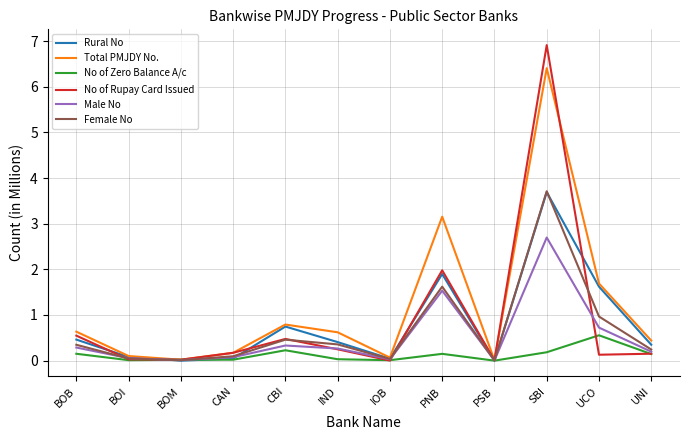

How many lines are shown in the chart?

6